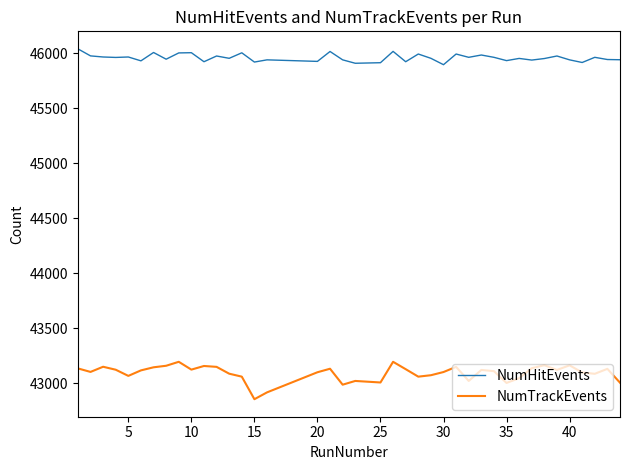

Which series has the largest total across all categories?

NumHitEvents